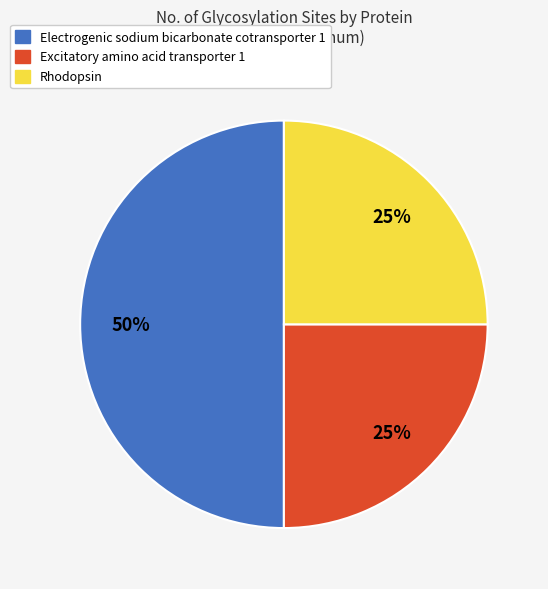

Does Rhodopsin account for over 50% of the chart?

No